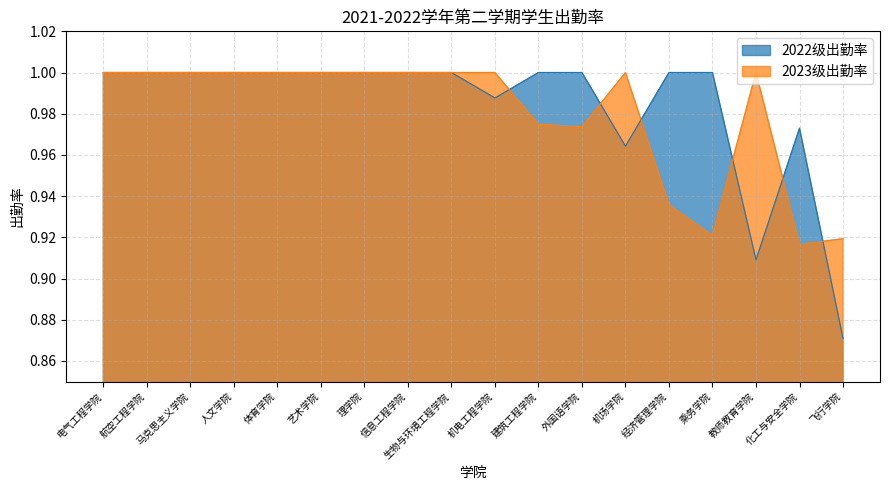

Reading left to right, extract all data points from this chart.

2022级出勤率: 1.0	1.0	1.0	1.0	1.0	1.0	1.0	1.0	1.0	1.0	1.0	1.0	1.0	1.0	1.0	0.9	1.0	0.9
2023级出勤率: 1.0	1.0	1.0	1.0	1.0	1.0	1.0	1.0	1.0	1.0	1.0	1.0	1.0	0.9	0.9	1.0	0.9	0.9